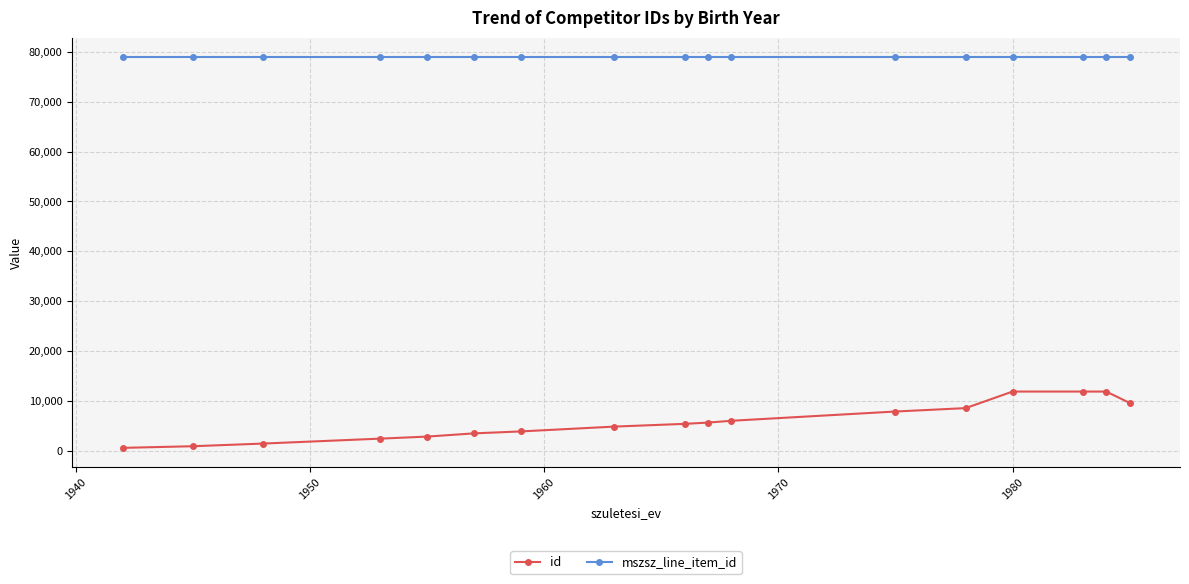

What is the difference between the maximum and minimum values in the id series?

11300